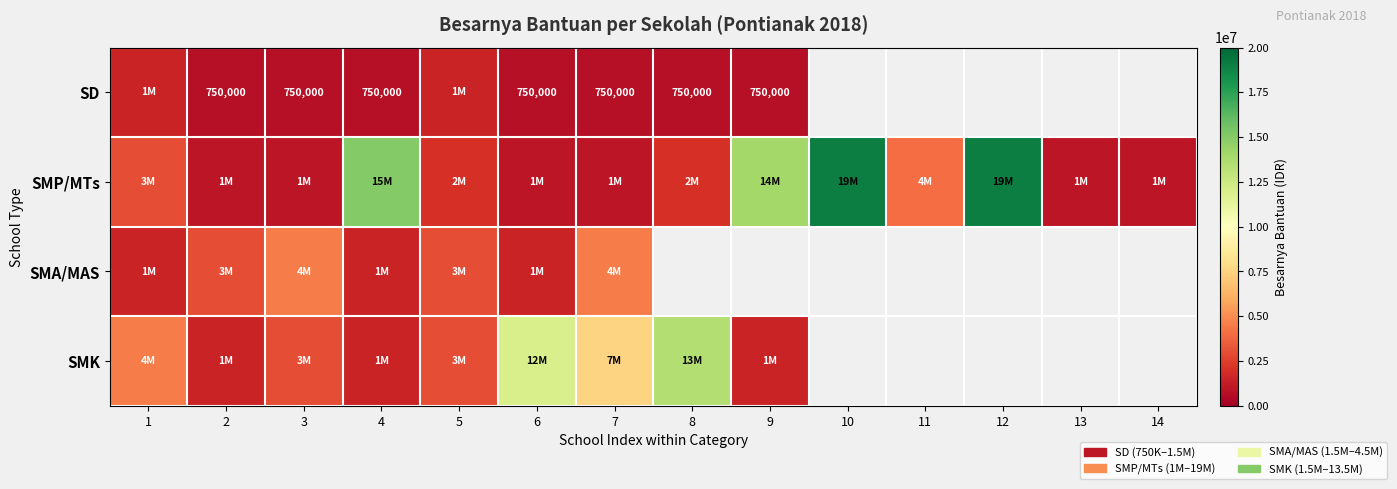

What is the total value across all series at 6?

15250000.0